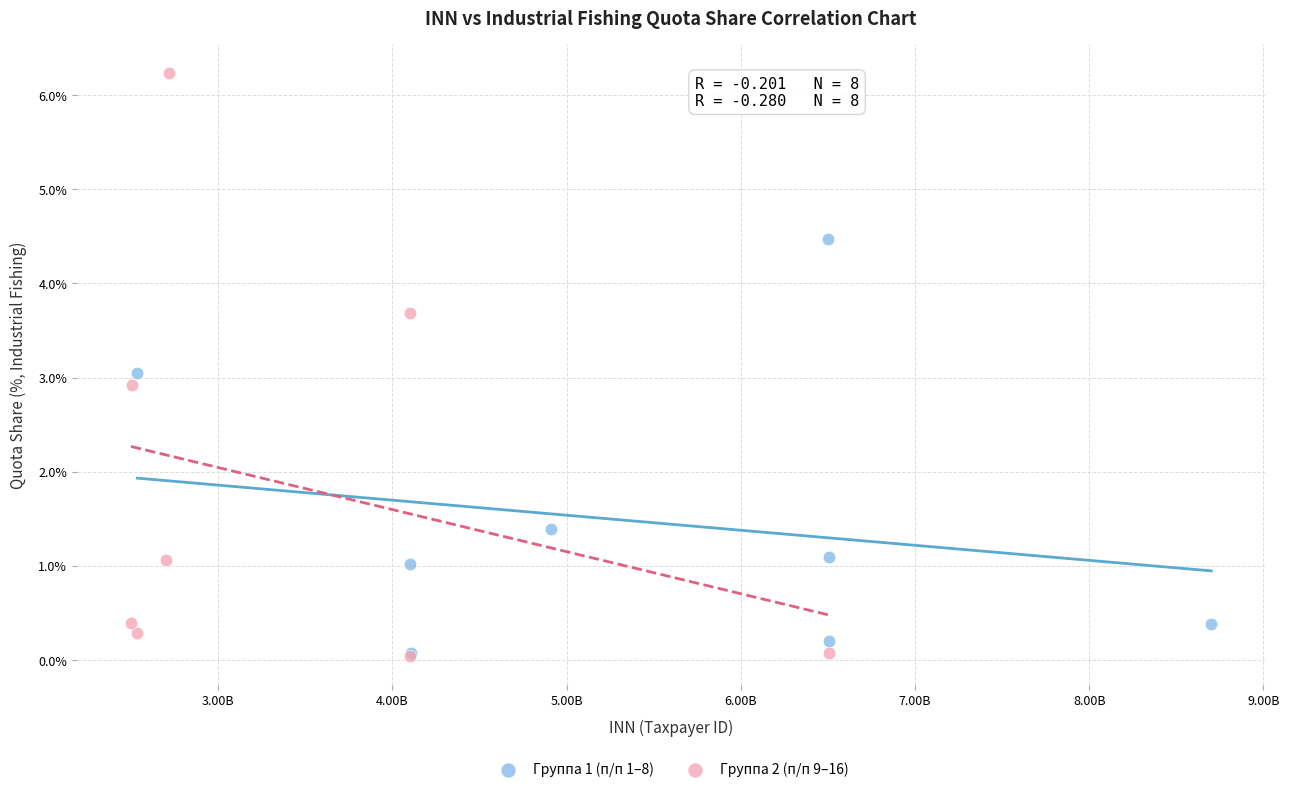

Which series contains the highest Y value?

Группа 2 (п/п 9–16)